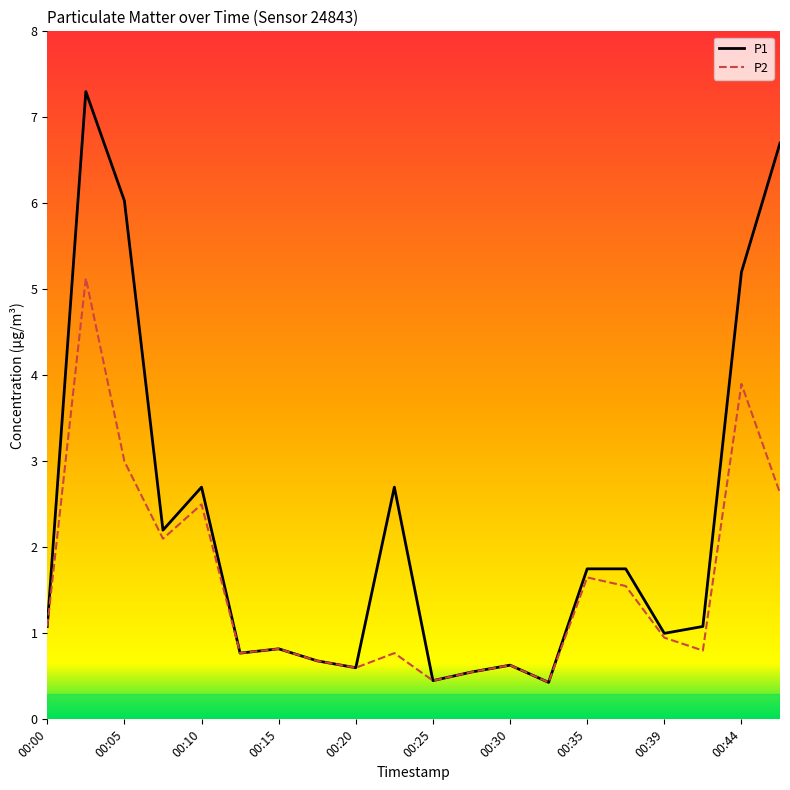

True or false: P2 has more than 1 points higher than both neighbors.

True